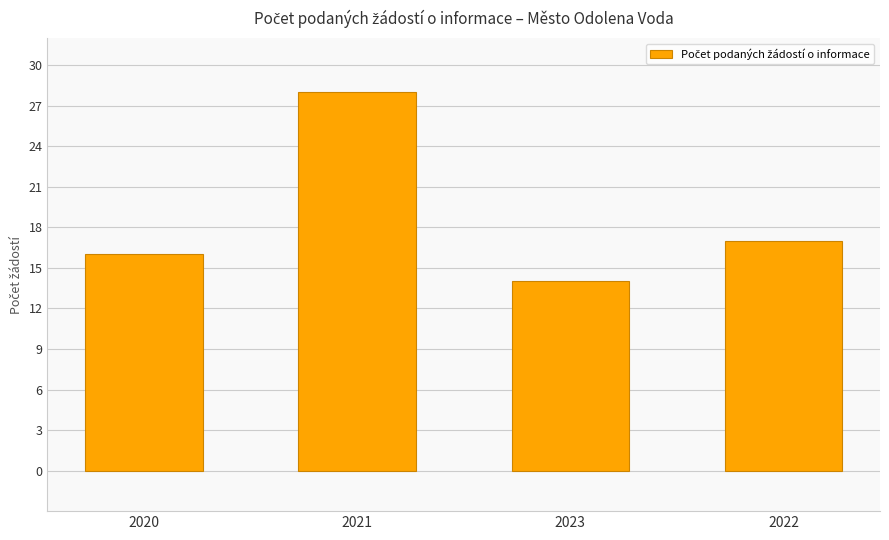

What is the average value?

19